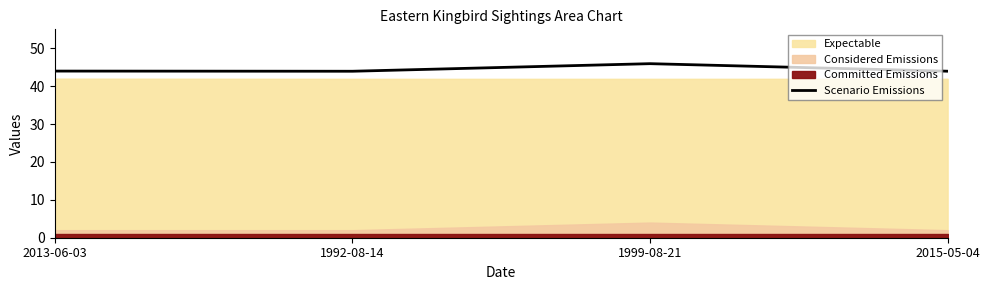

Reading left to right, list all the values displayed in this chart.

2013-06-03=44.0	1992-08-14=43.9	1999-08-21=45.9	2015-05-04=43.9